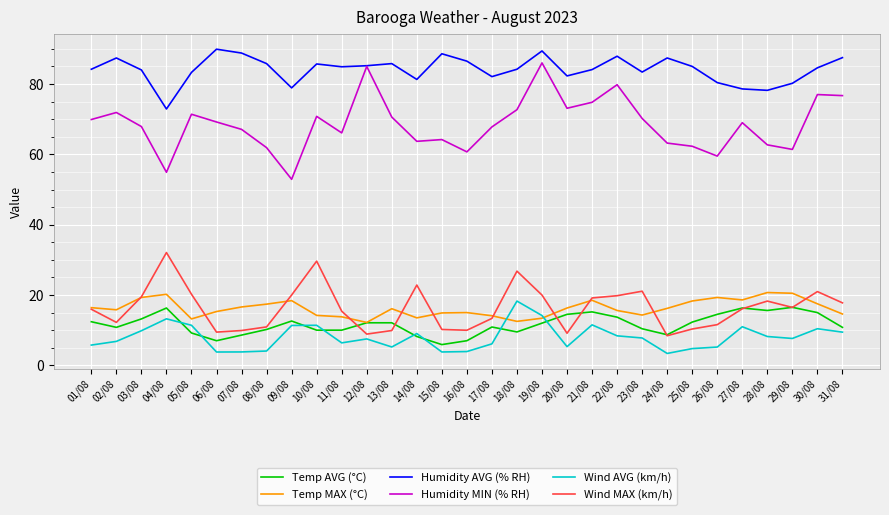

What value does the Humidity MIN (% RH) series have at 31/08?

76.7